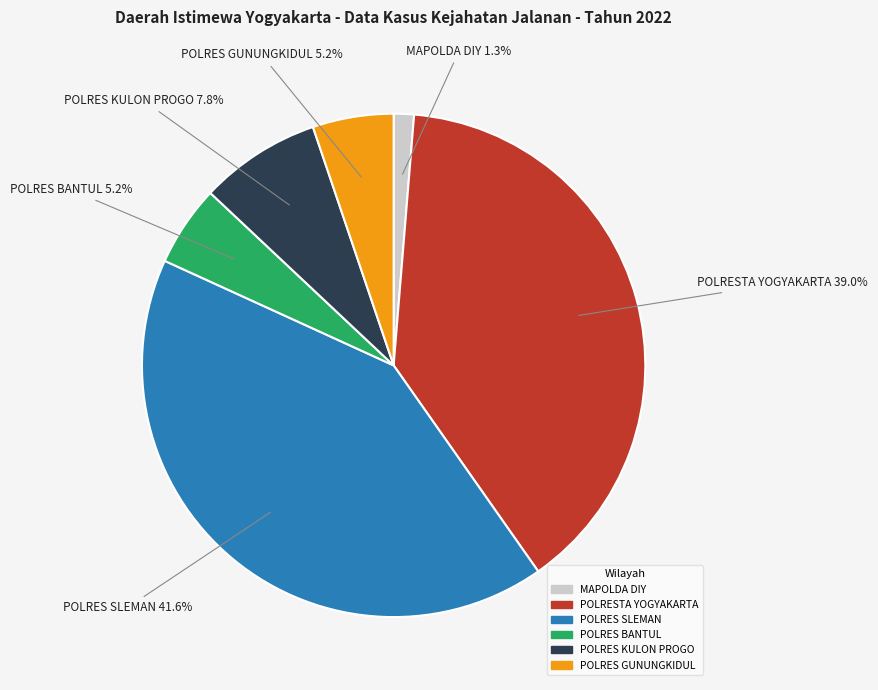

What is the smallest slice in the pie chart?

MAPOLDA DIY